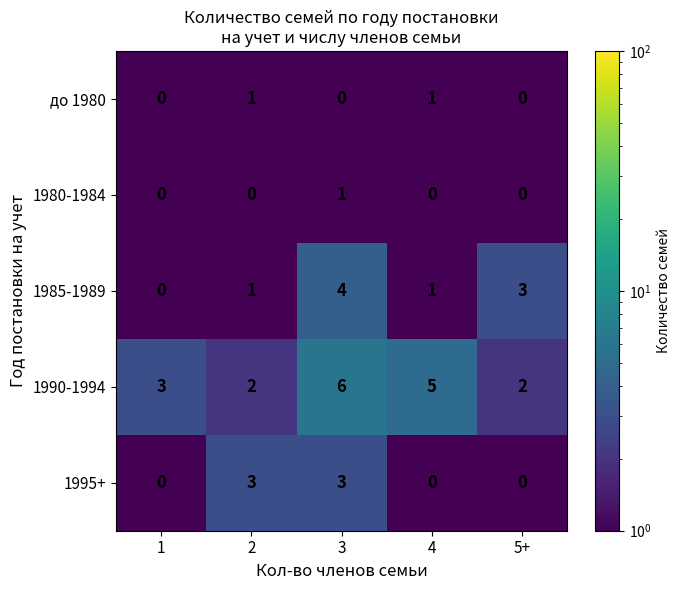

Is it true that до 1980 equals 1 at 4?

True